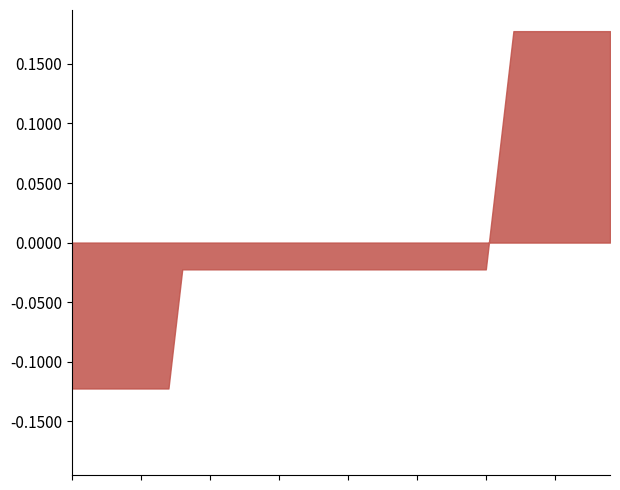

What is the sum of all values?

0.1